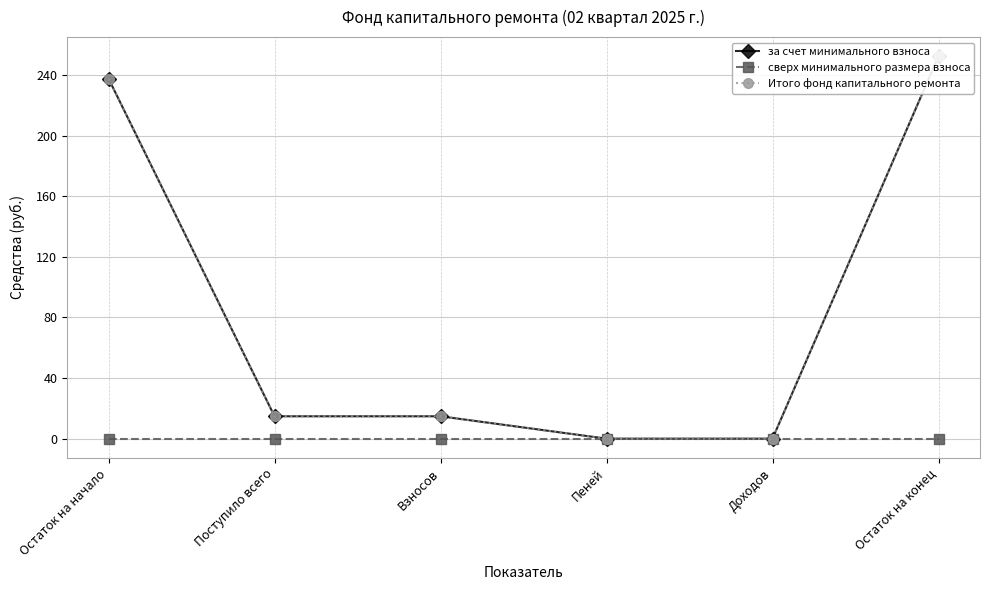

True or false: за счет минимального взноса and сверх минимального размера взноса intersect in this chart.

False